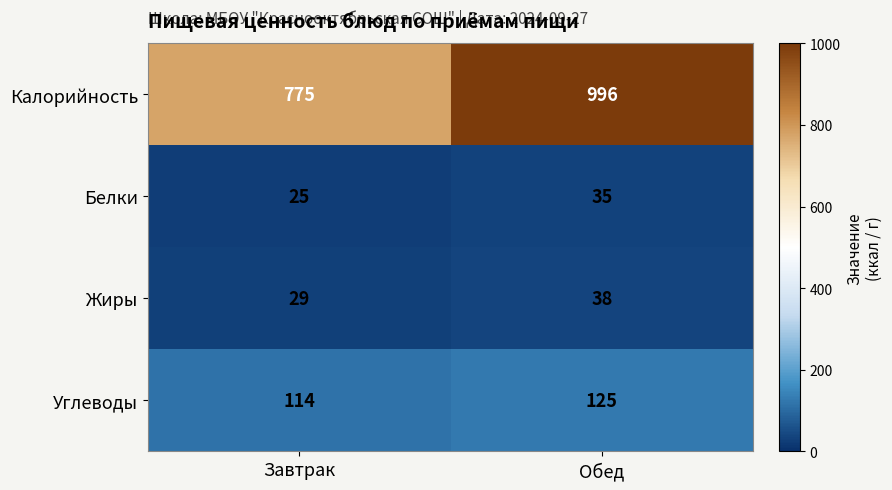

Rank the series by their maximum value, from highest to lowest.

Калорийность, Углеводы, Жиры, Белки